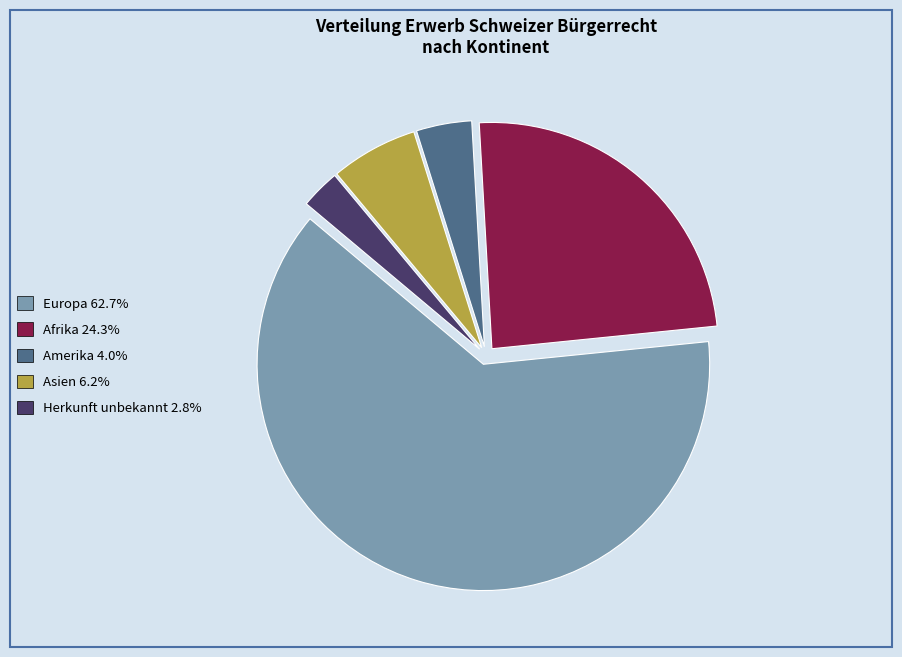

Is there any slice that represents more than half of the pie?

Yes